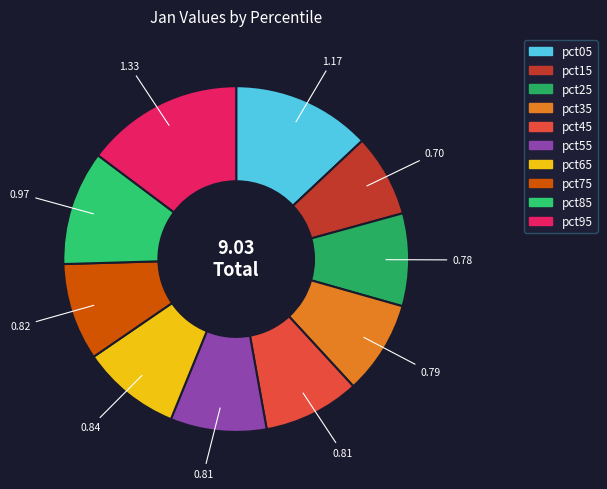

The pct05 slice represents 27% of the pie. True or false?

False